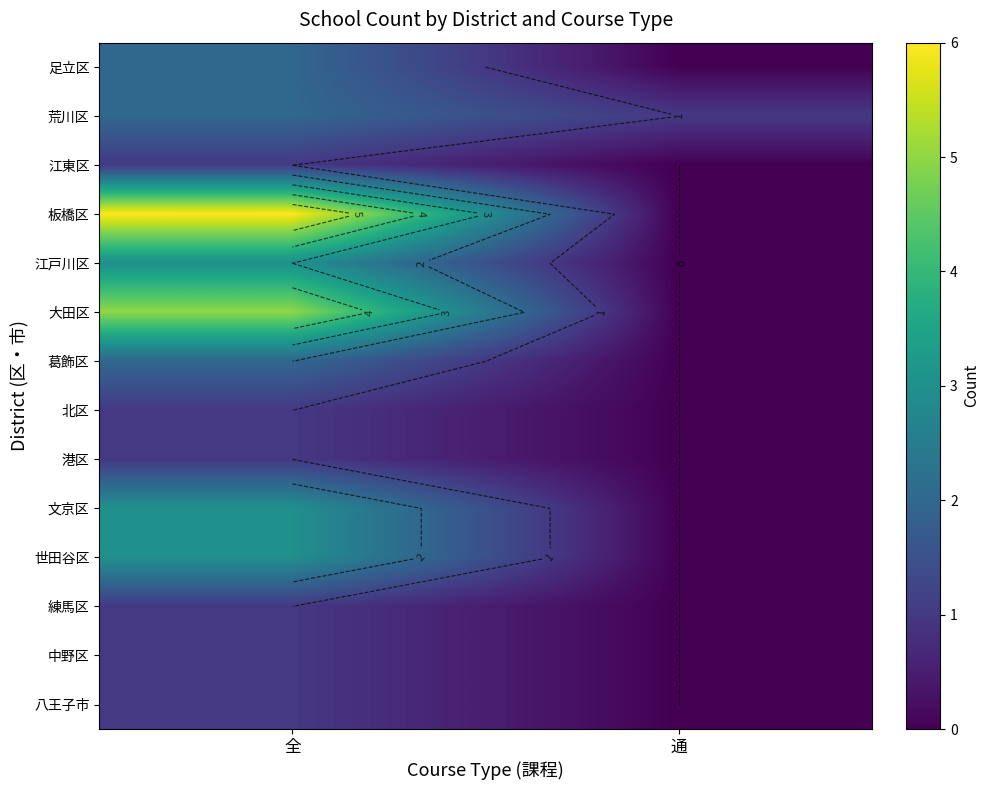

Which series changed the most between 全 and 通?

板橋区